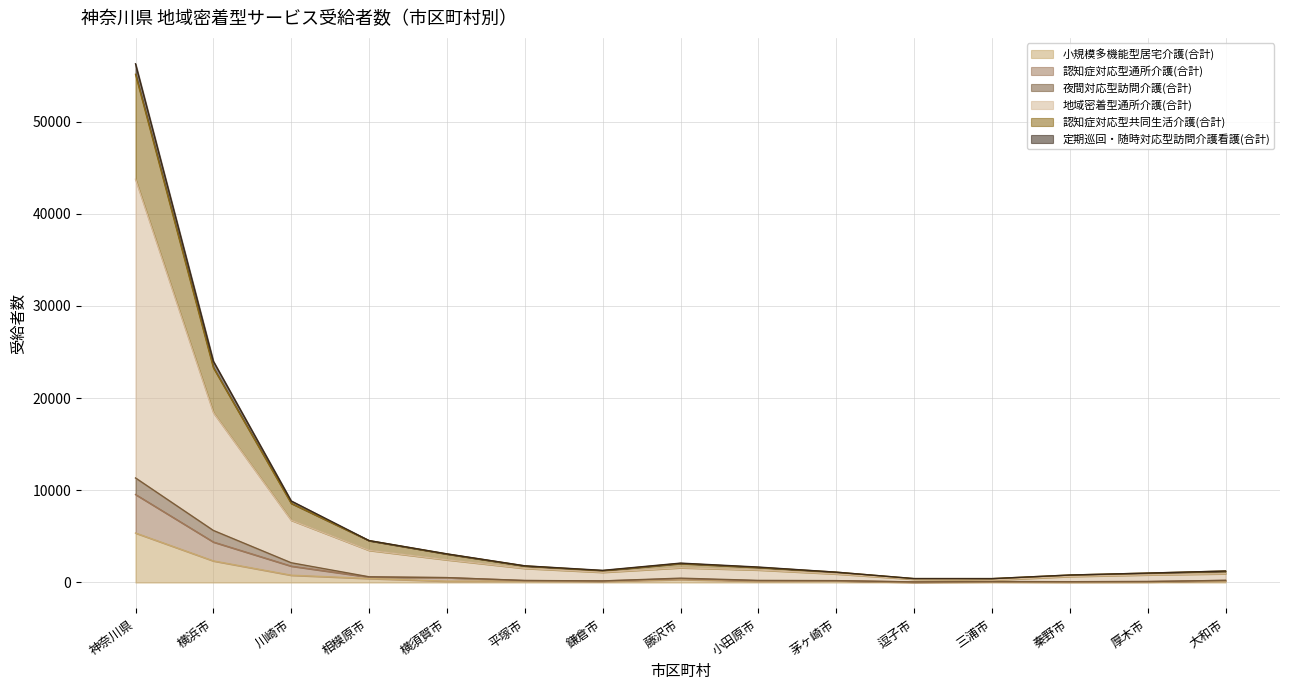

At which label does 小規模多機能型居宅介護(合計) reach its peak?

神奈川県